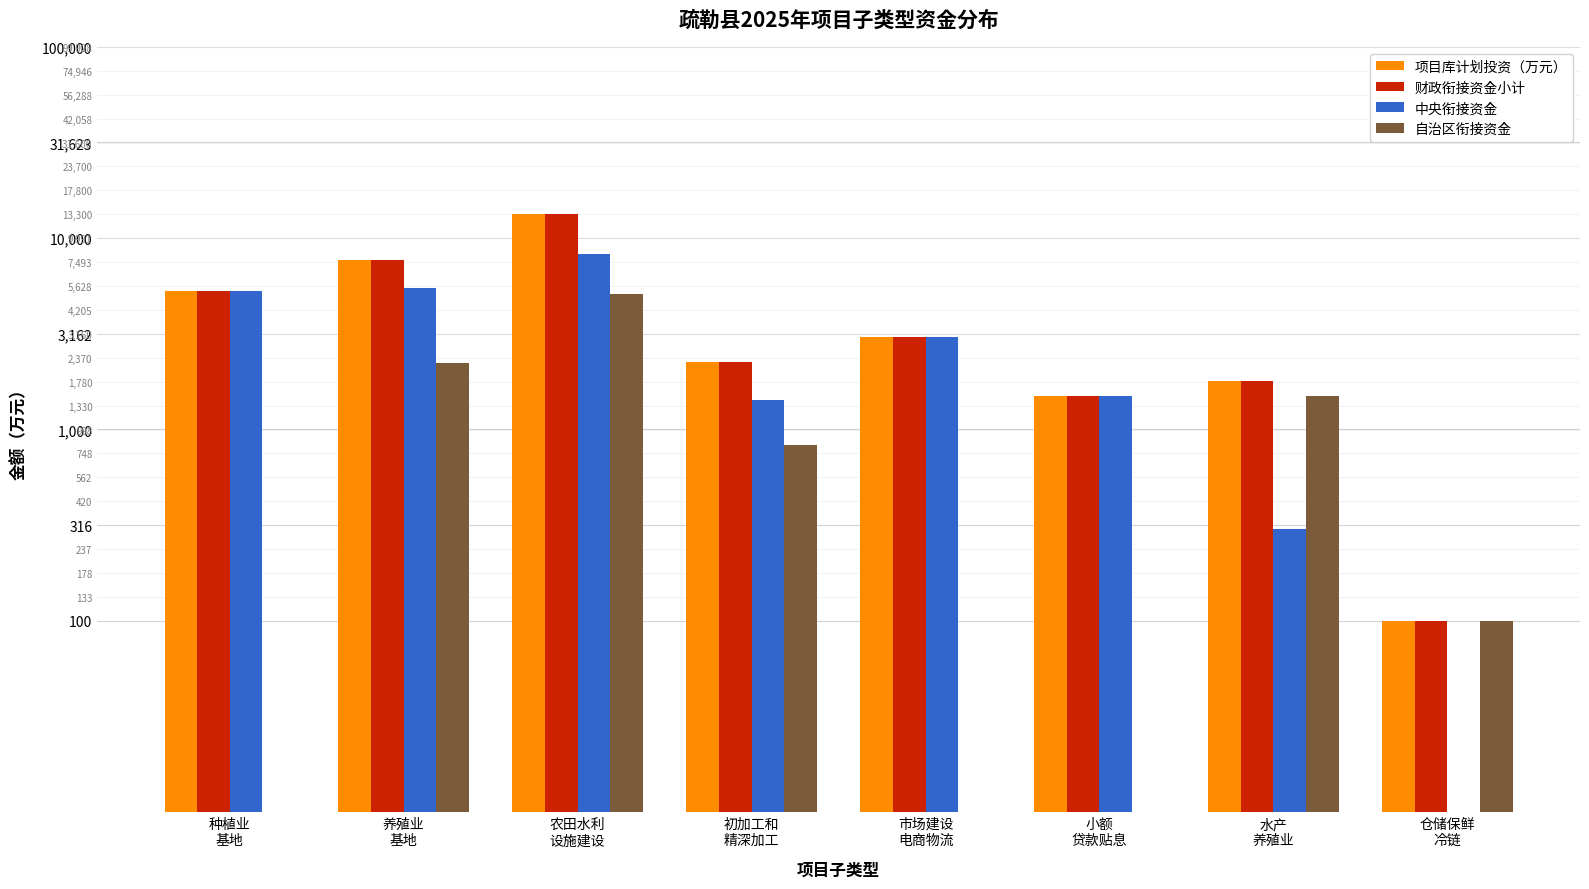

What is the greatest value displayed?

13349.0